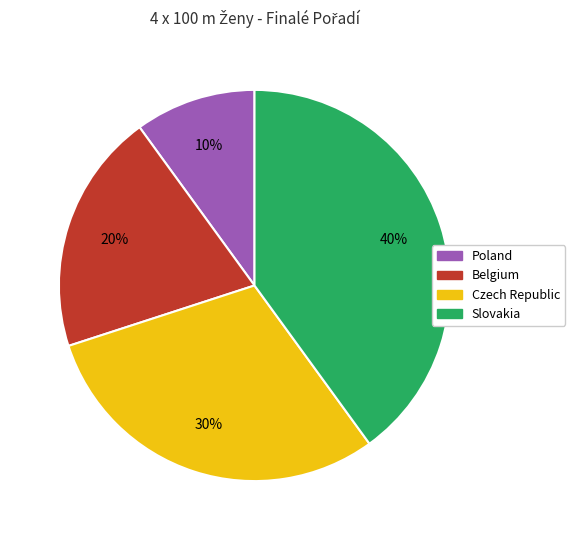

To the nearest percent, what is the difference between the Czech Republic and Belgium slice percentages?

10%